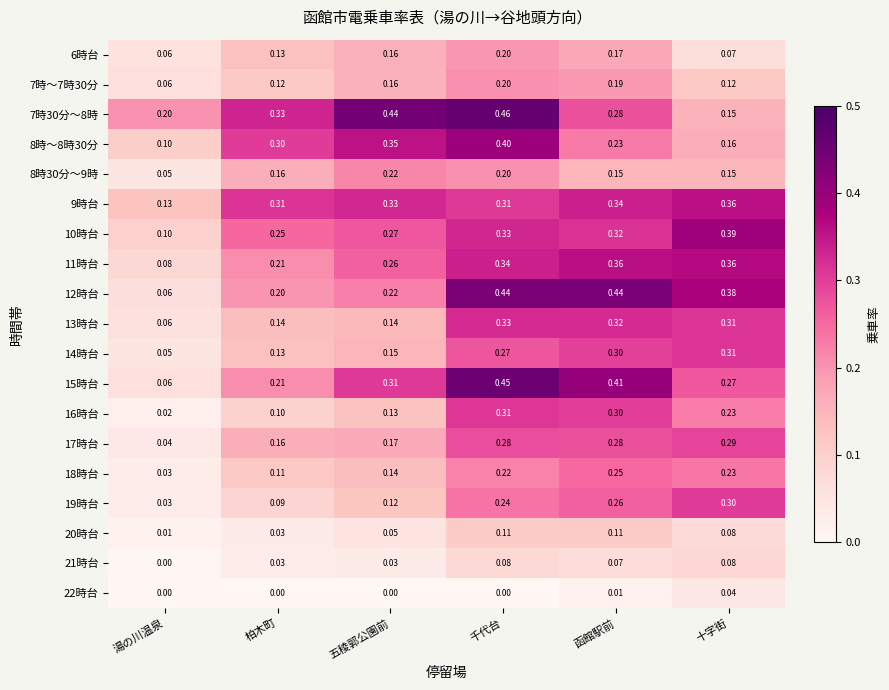

What is the difference between the highest and lowest values at 五稜郭公園前?

0.4